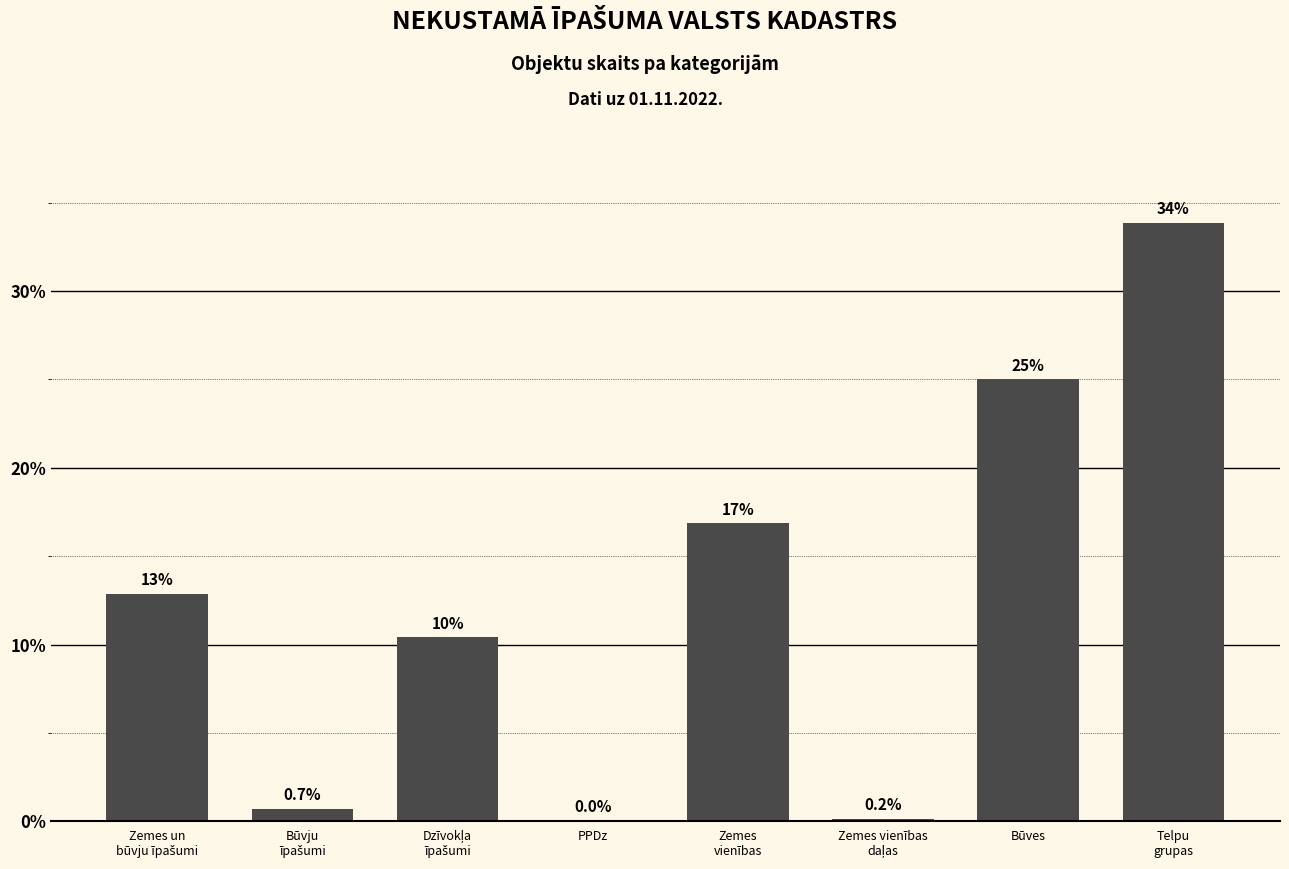

What is the maximum value shown in the chart?

33.9